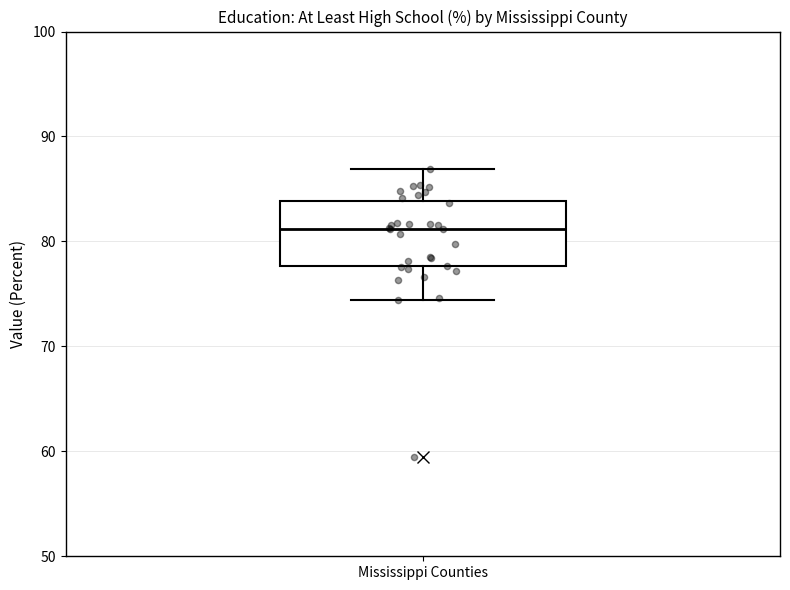

Where does the upper whisker of the box for Mississippi Counties end on the y-axis? The values are not printed on the chart, so give them approximately, as read against the axis.

87